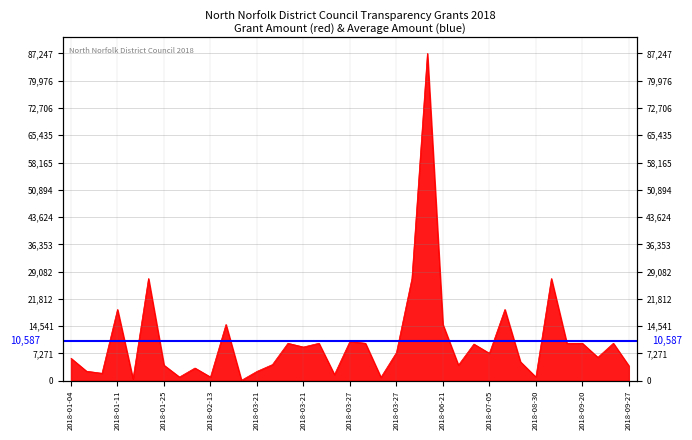

Read the value at 2018-02-27.

125.0